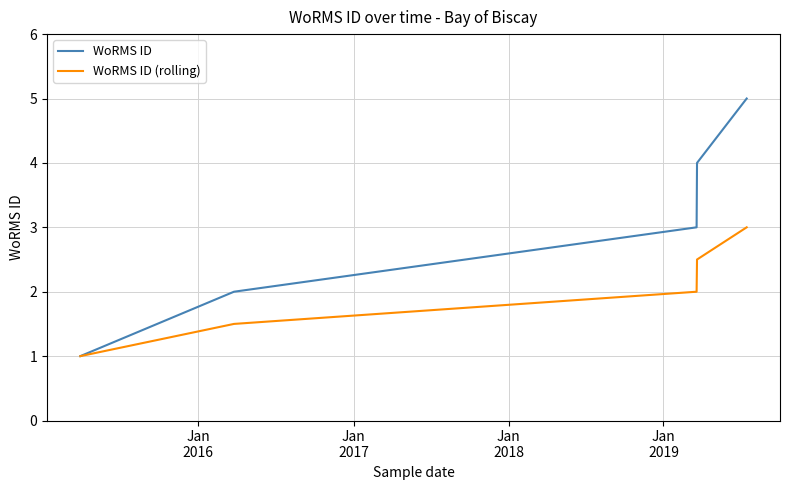

What is the minimum value for WoRMS ID (rolling)?

1.0